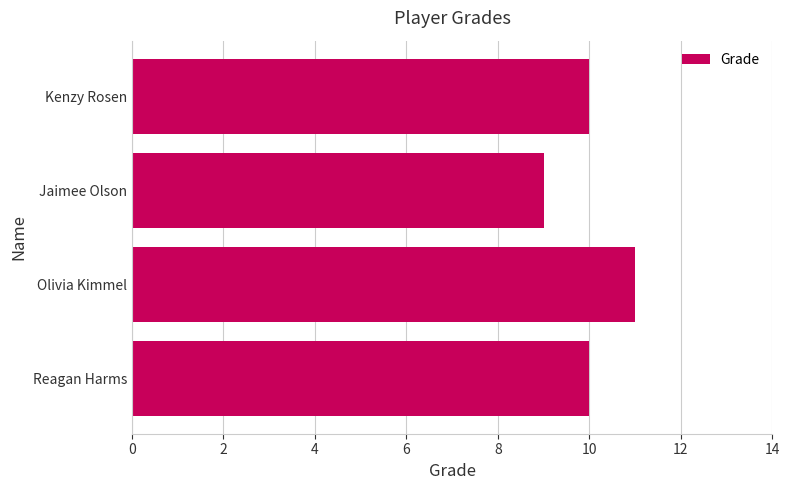

True or false: the data shows 11 at Olivia Kimmel.

True